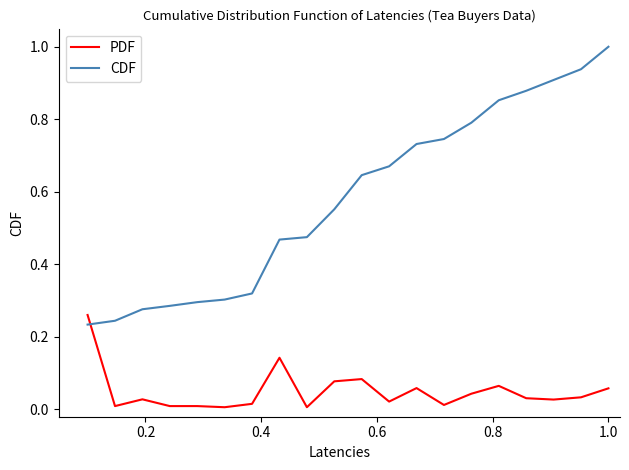

List the series in order of their peak value, highest first.

CDF, PDF